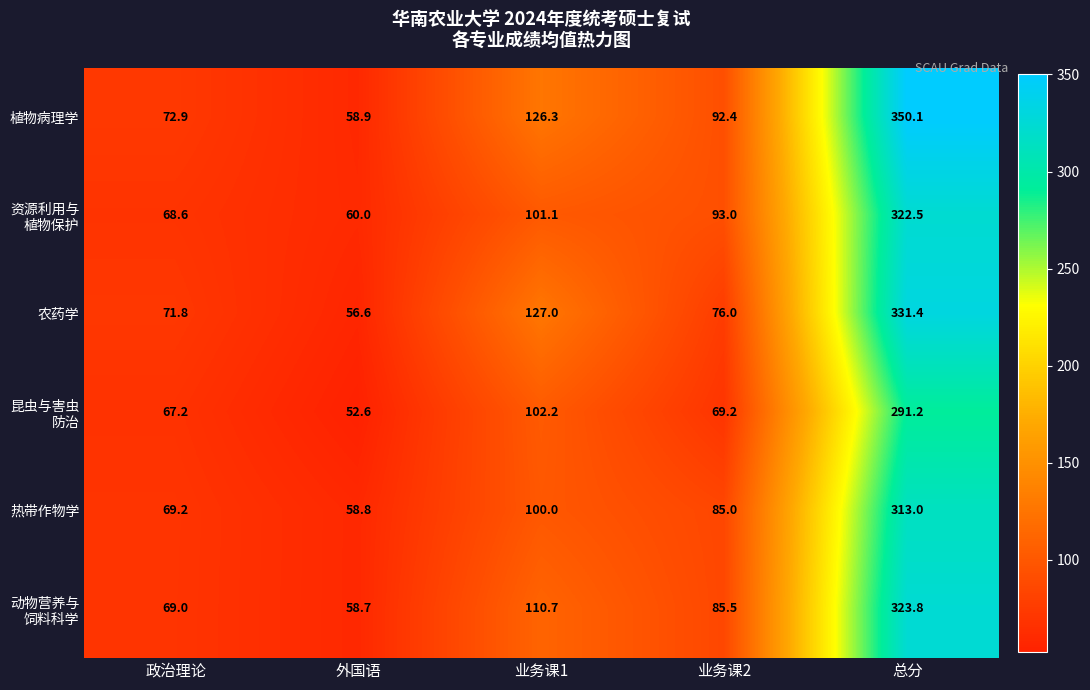

At which category is the sum across all series the highest?

总分